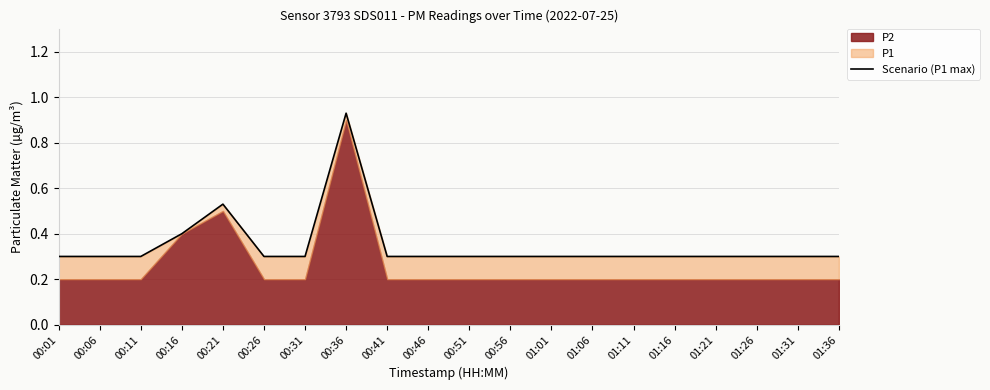

True or false: the data shows 0.9 at 00:36.

True